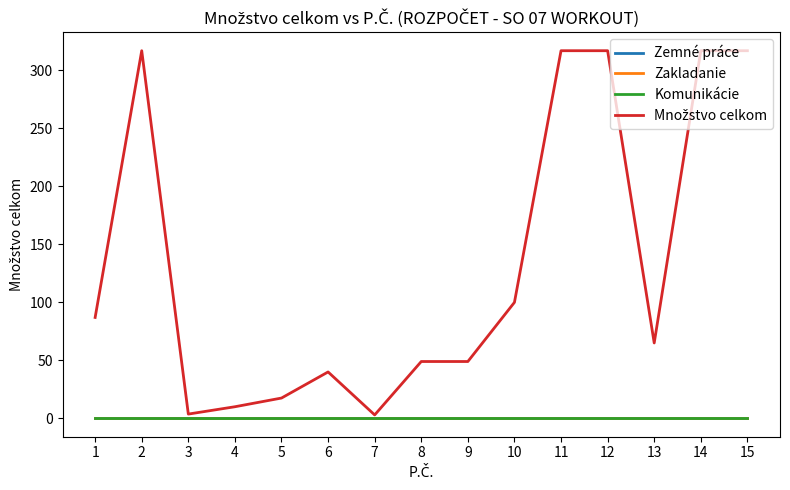

Does the chart display data point markers on the line(s)?

No